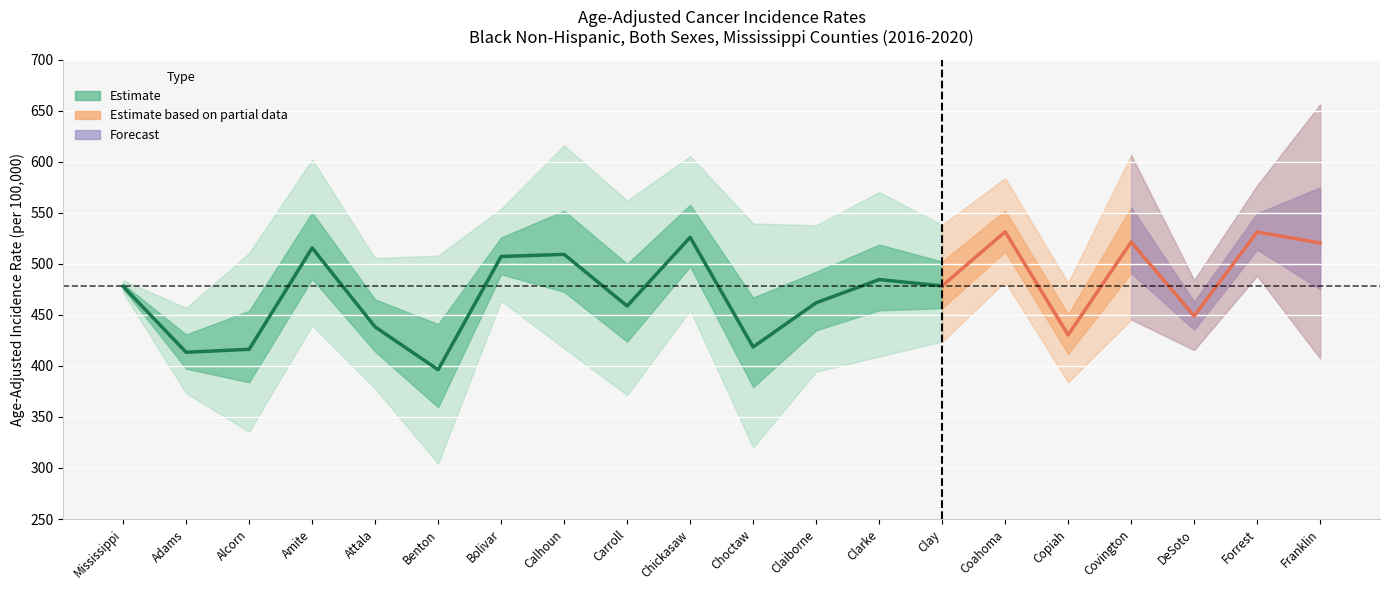

How many points are higher than both their immediate neighbors (excluding endpoints)?

4